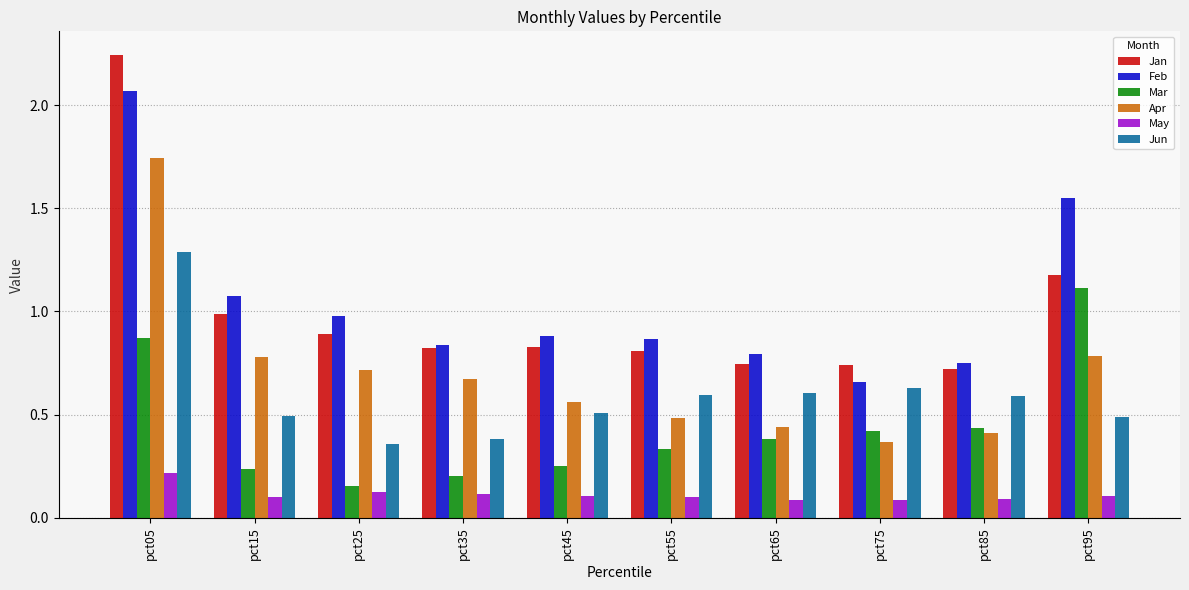

What is the sum of all Feb values?

10.5